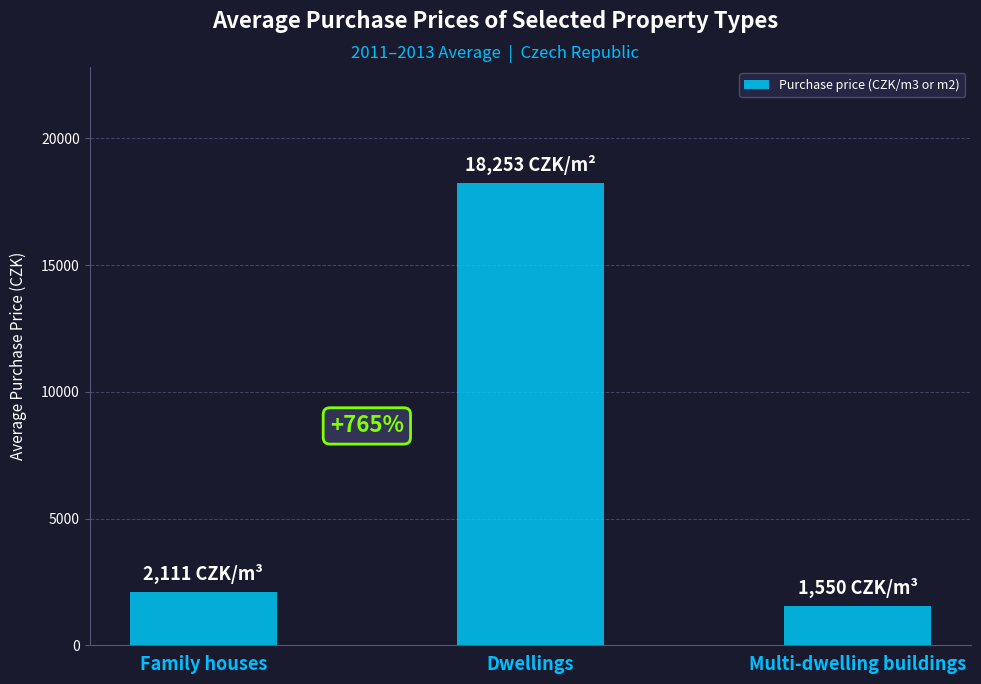

True or false: the data shows 2262 at Multi-dwelling buildings.

False